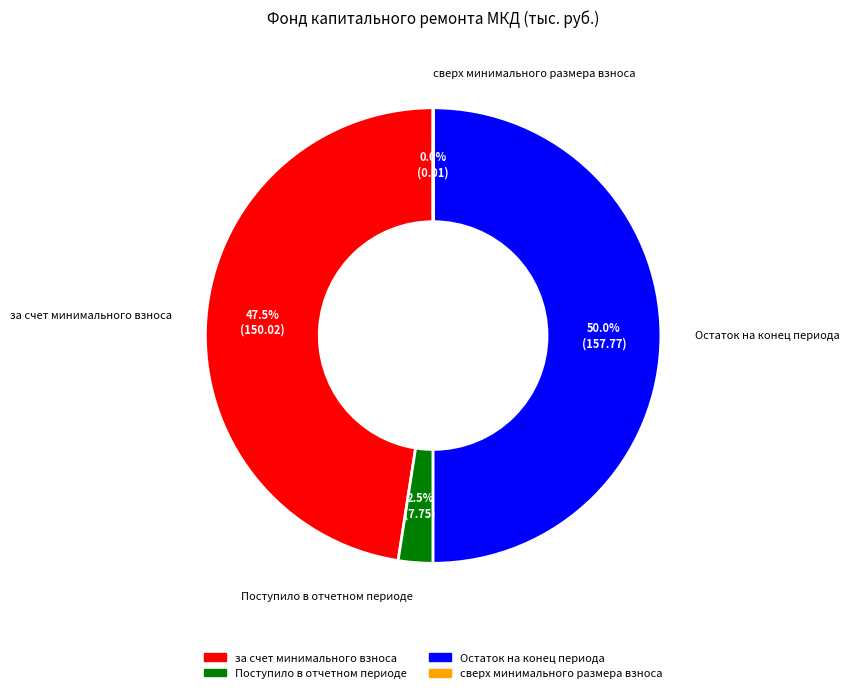

What percentage is NOT represented by Поступило в отчетном периоде?

97.5%